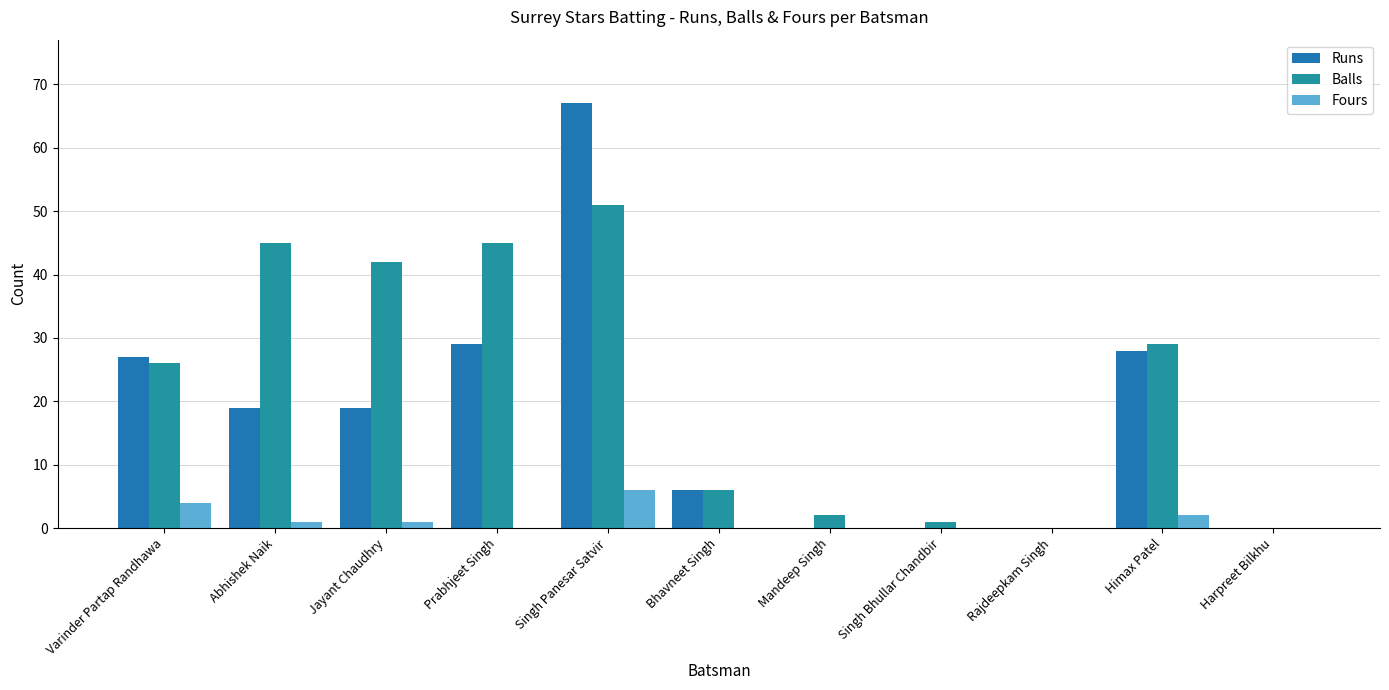

Which category has the highest value in the Fours series?

Singh Panesar Satvir